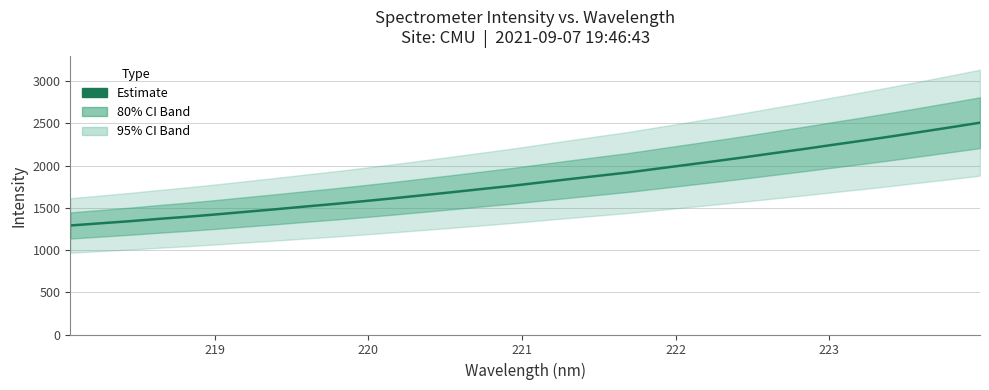

The chart shows a value of 577.3 at 11. True or false?

False